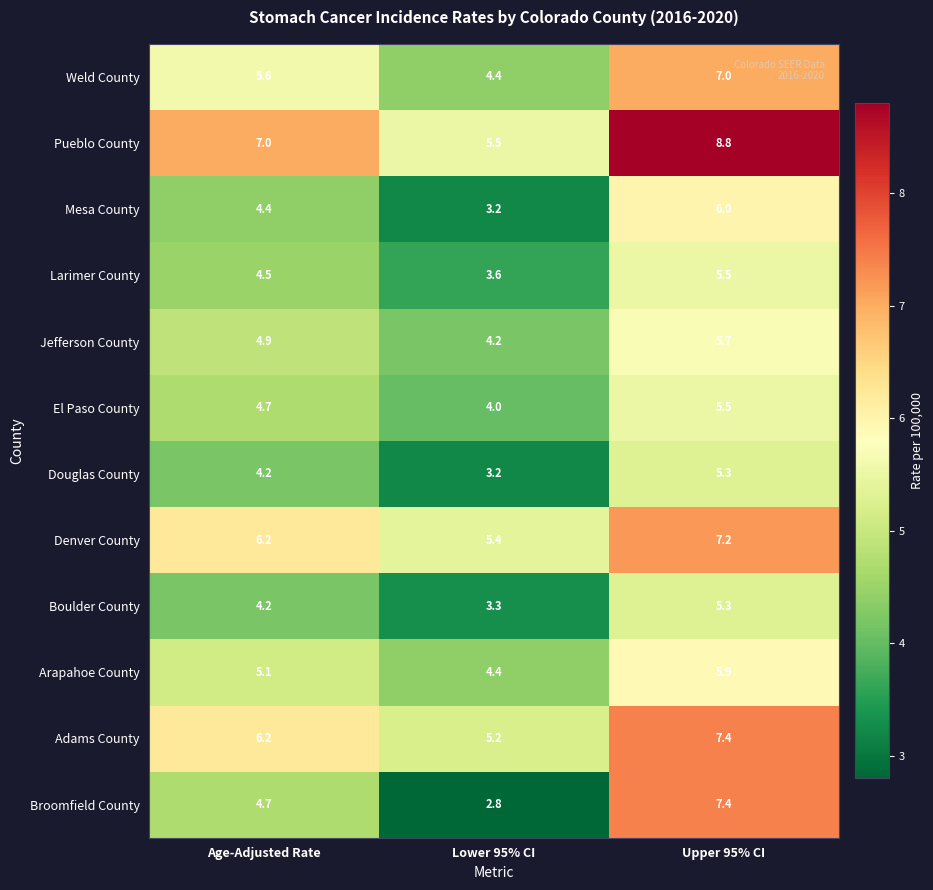

What is the sum of the Broomfield County values at Age-Adjusted Rate and Lower 95% CI?

7.5